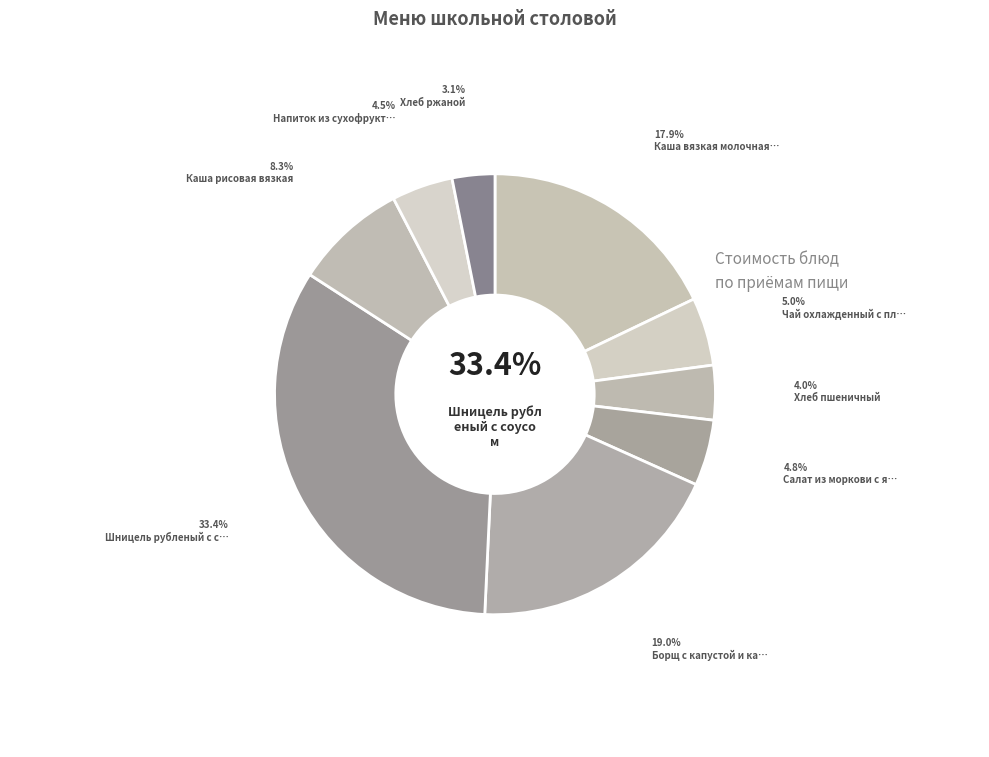

To the nearest percent, what is the combined percentage of Шницель рубленый с соусом and Хлеб ржаной?

37%